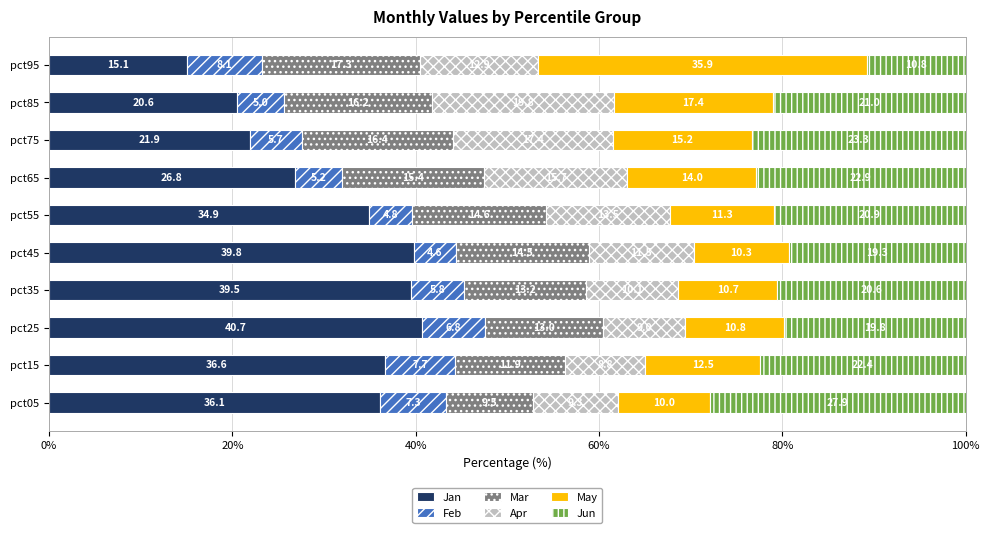

The value of Jan at pct75 is 6.6. True or false?

False